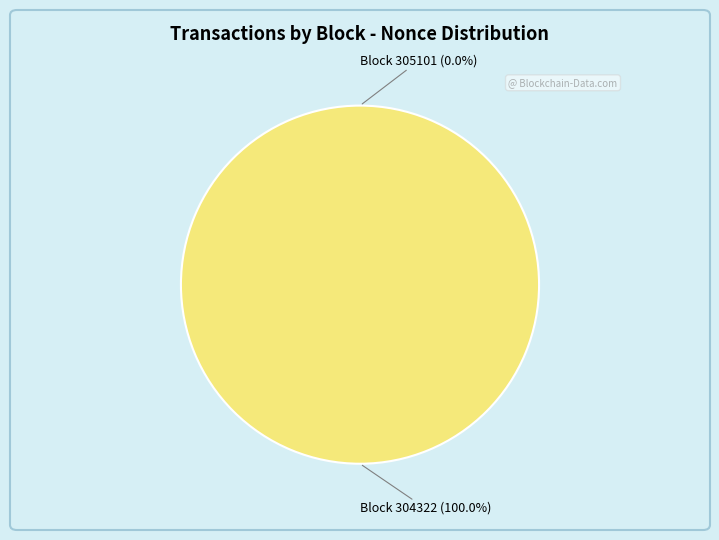

Does 304322 account for over 50% of the chart?

Yes